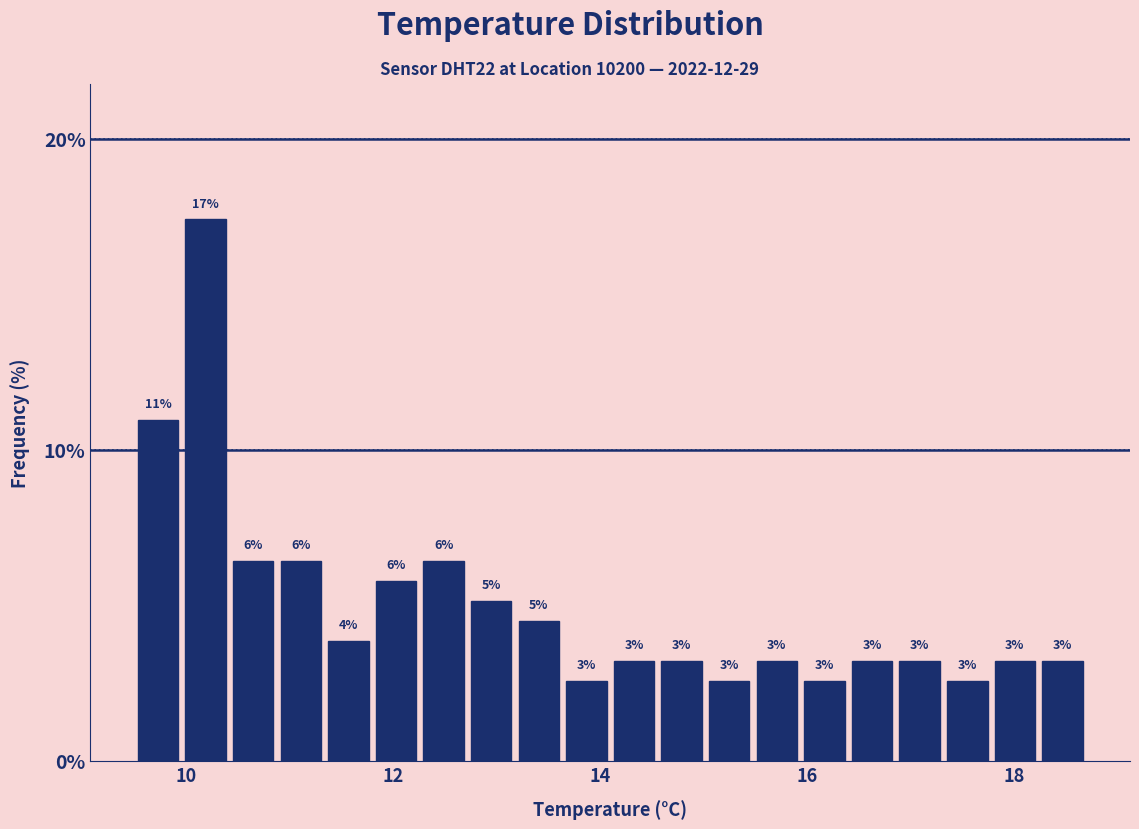

Read against the x-axis, roughly where is the centre of the tallest bar?

10.2